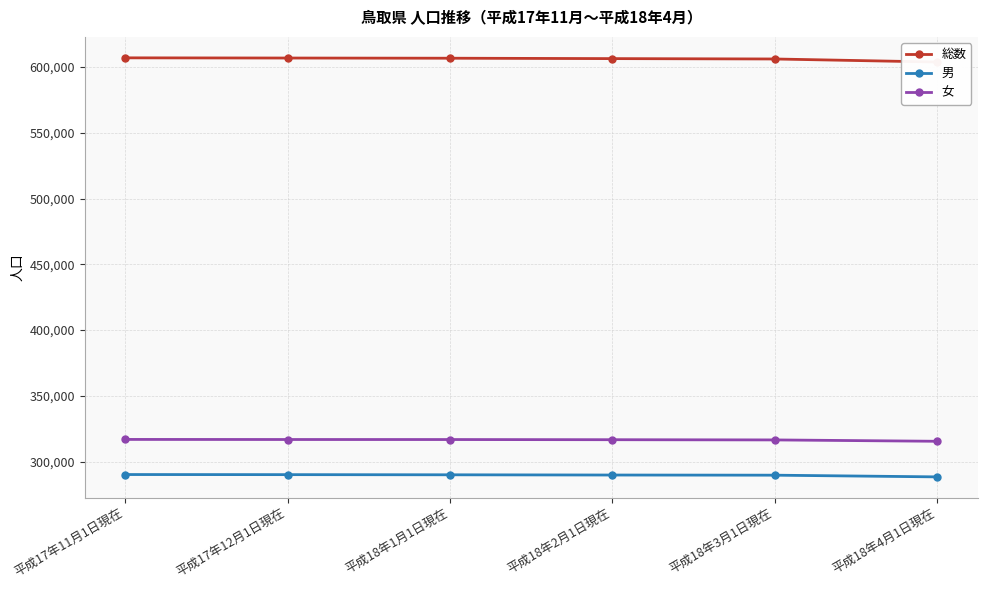

At which label does 総数 first exceed 606675?

平成17年11月1日現在